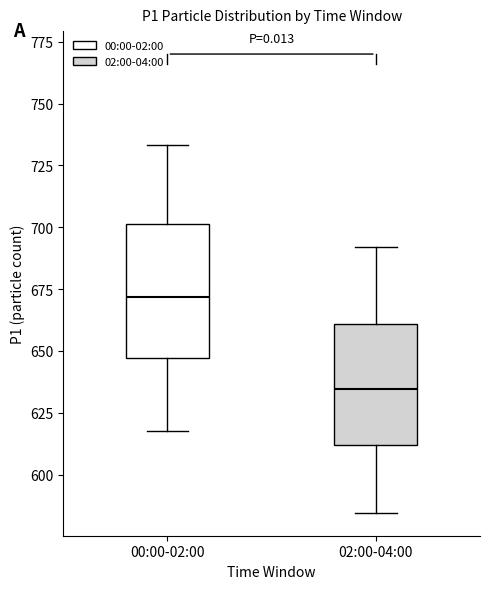

Reading left to right, read every box against the y-axis: the position of its median line, the range the box covers, and the ends of its whiskers. The values are not printed on the chart, so give them approximately, as read against the axis.

00:00-02:00: median 670, box 645 to 700, whiskers 620 to 735
02:00-04:00: median 635, box 610 to 660, whiskers 585 to 690